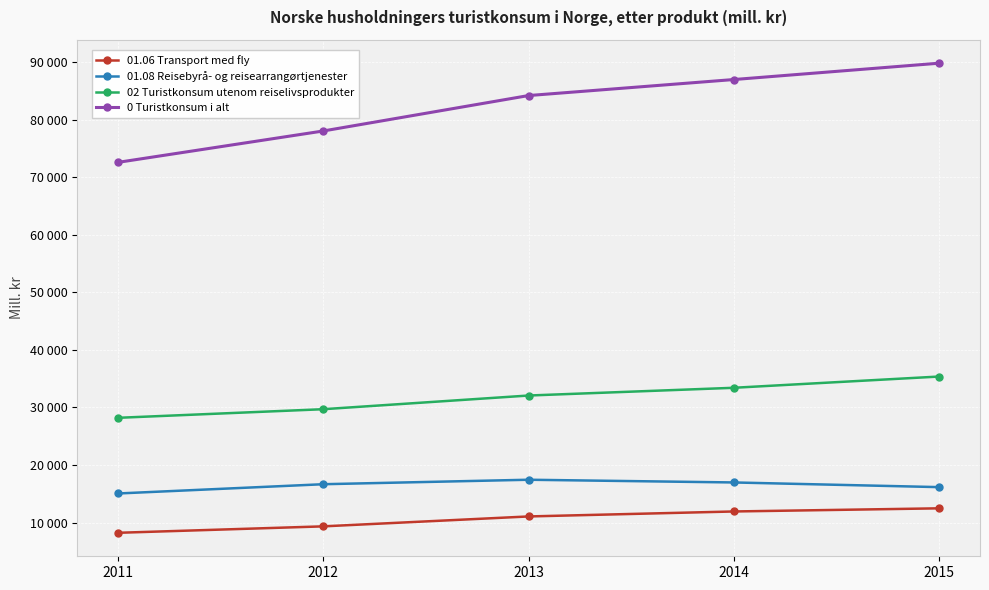

Is it true that 01.08 Reisebyrå- og reisearrangørtjenester equals 9892 at 2011?

False